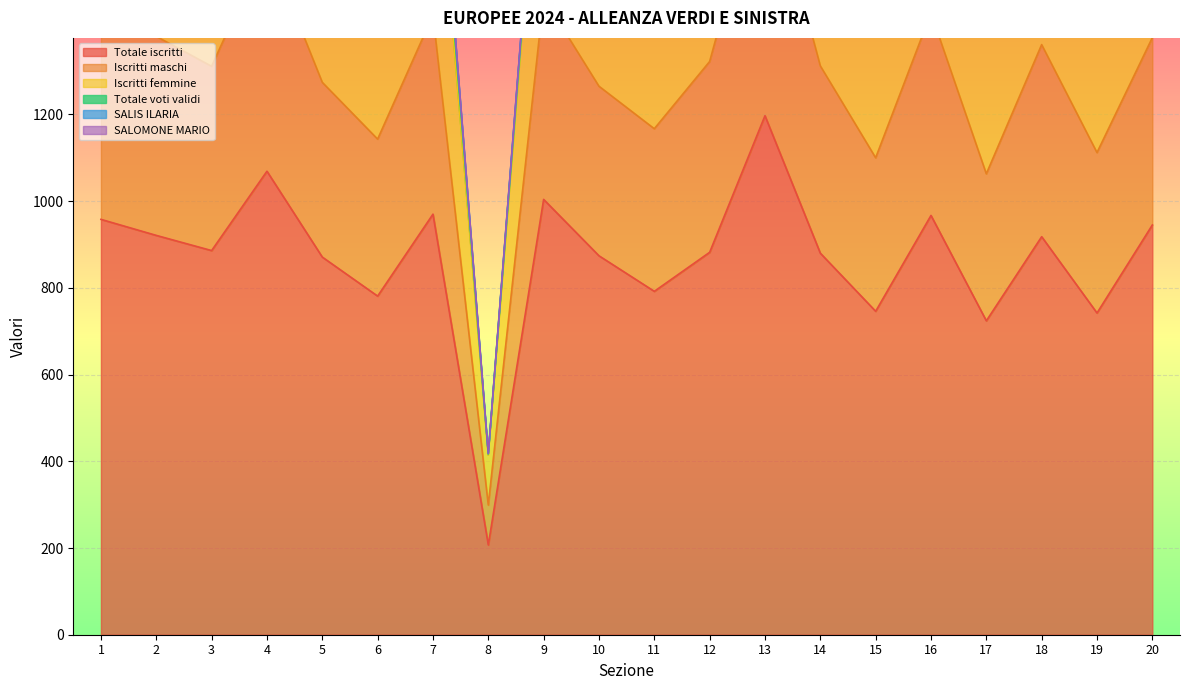

True or false: Totale iscritti and Iscritti maschi intersect in this chart.

False